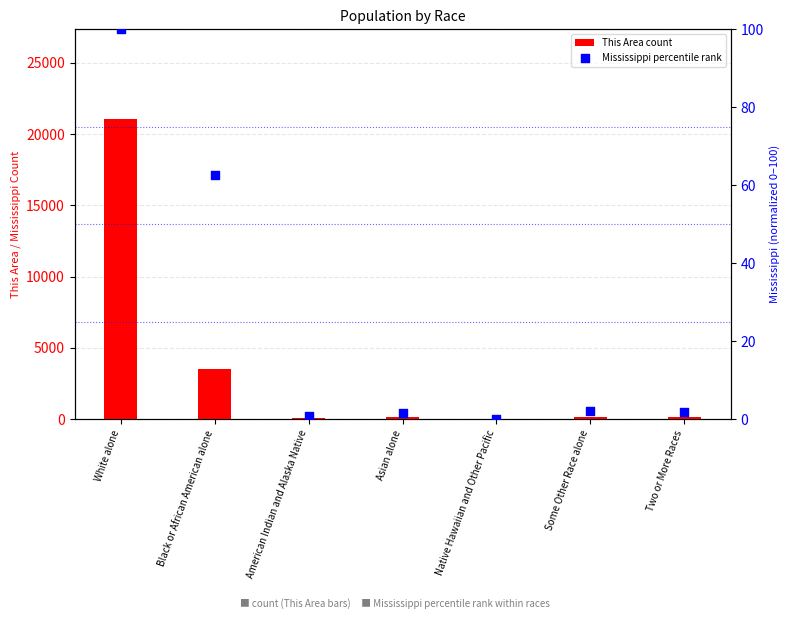

Which series has the widest spread of Y values?

This Area count